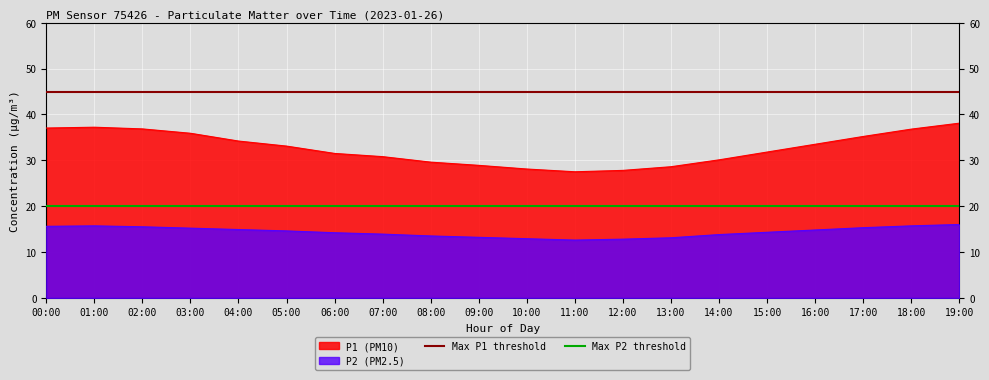

At which label does Max P2 threshold reach its minimum?

00:00